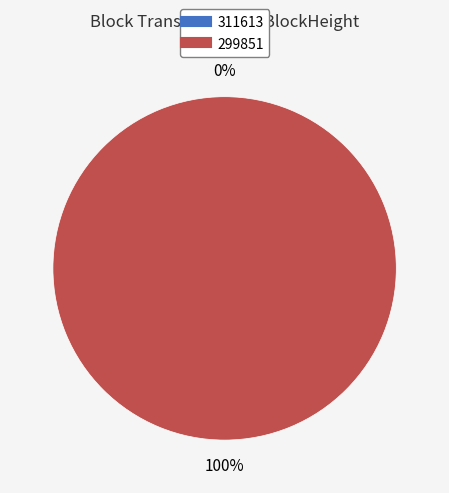

How much of the chart is everything except 311613?

100.0%